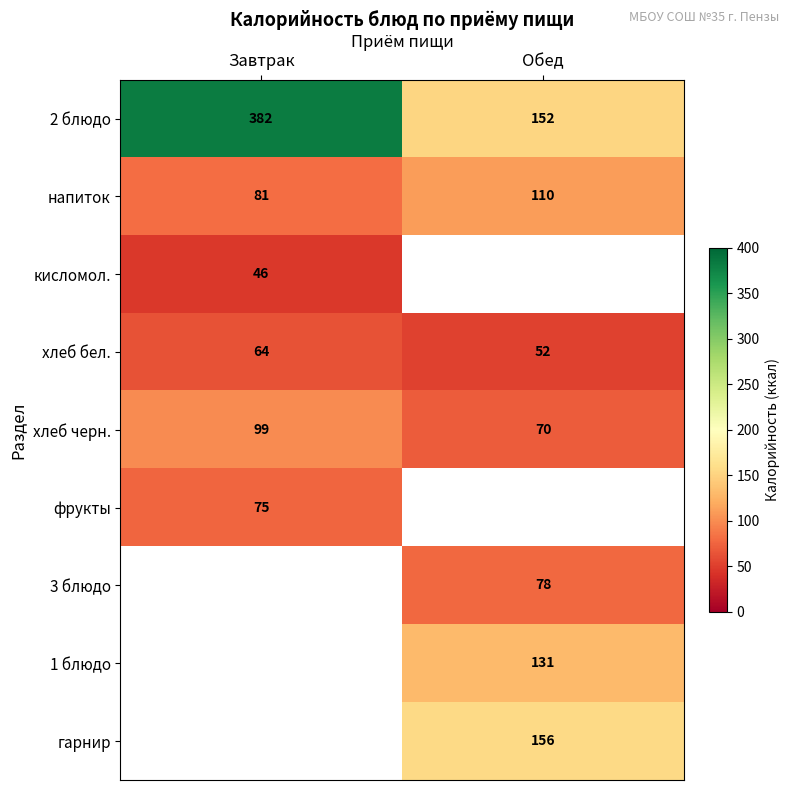

What is the greatest value displayed?

382.0